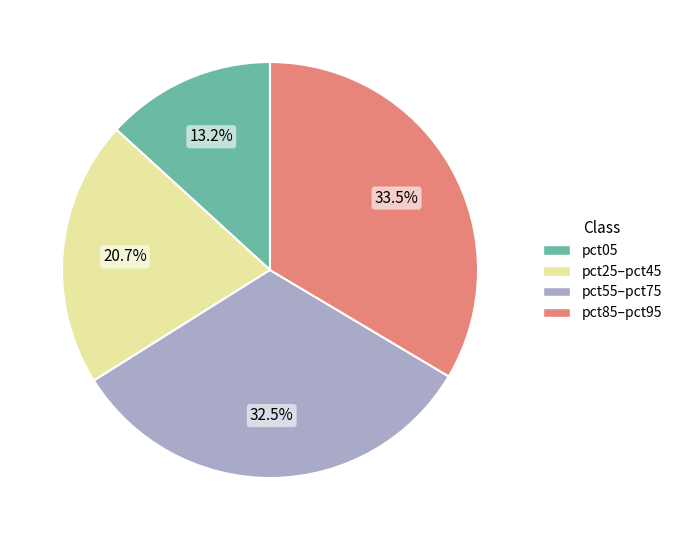

How many slices are in this pie chart?

4